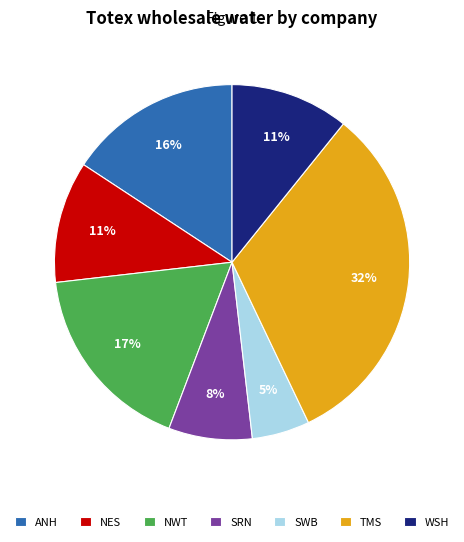

Between SWB and TMS, which is larger?

TMS